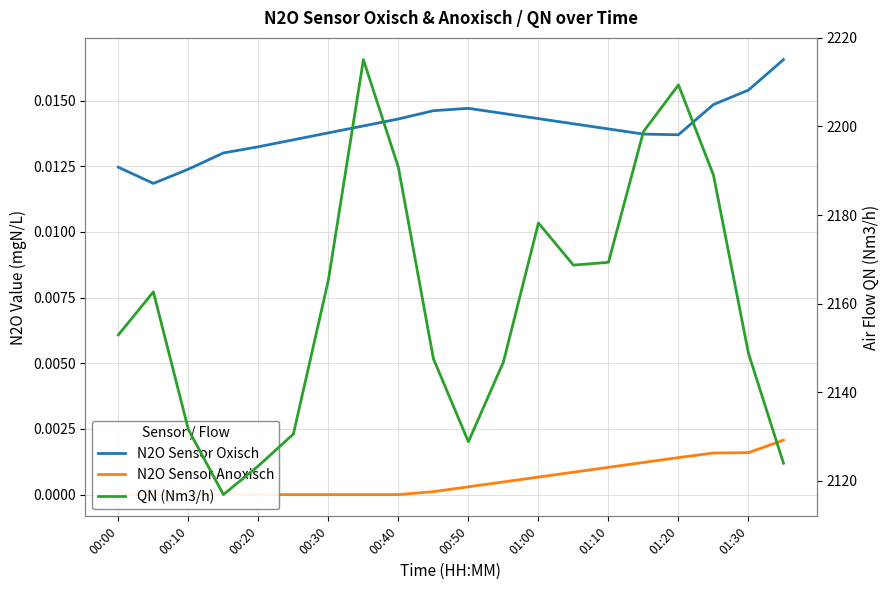

True or false: N2O Sensor Oxisch and N2O Sensor Anoxisch intersect in this chart.

False